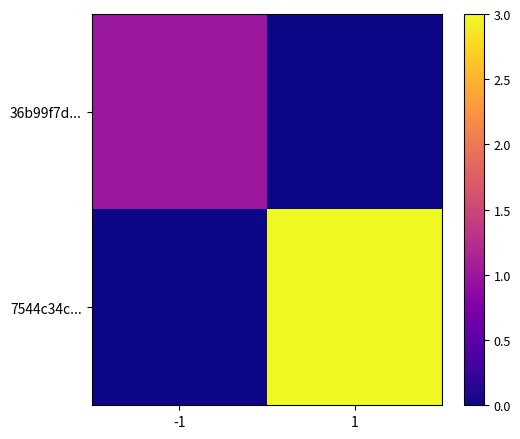

At which category is the sum across all series the highest?

1